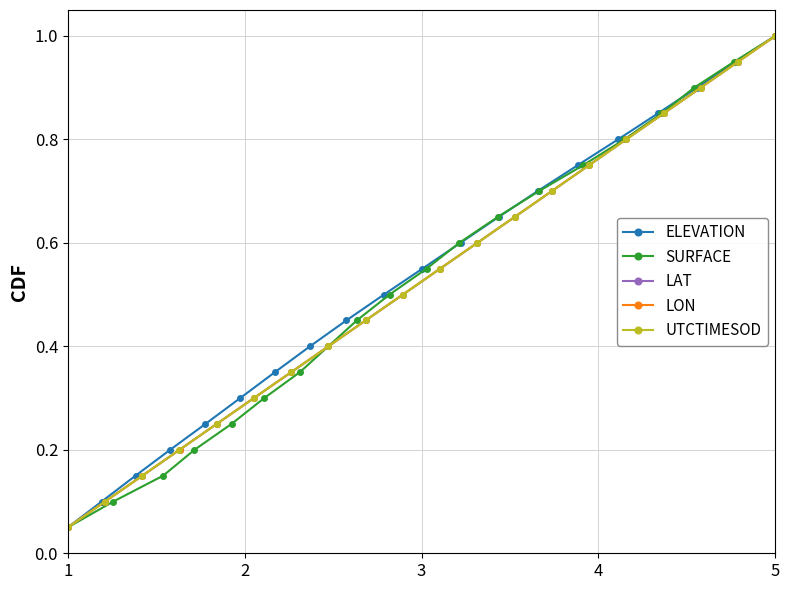

Reading right to left, extract all data points from this chart.

ELEVATION: 1.0	0.9	0.9	0.8	0.8	0.8	0.7	0.7	0.6	0.6	0.5	0.5	0.4	0.3	0.3	0.2	0.2	0.1	0.1	0.1
SURFACE: 1.0	0.9	0.9	0.8	0.8	0.8	0.7	0.7	0.6	0.6	0.5	0.5	0.4	0.3	0.3	0.2	0.2	0.1	0.1	0.1
LAT: 1.0	0.9	0.9	0.8	0.8	0.8	0.7	0.7	0.6	0.6	0.5	0.5	0.4	0.3	0.3	0.2	0.2	0.1	0.1	0.1
LON: 1.0	0.9	0.9	0.8	0.8	0.8	0.7	0.7	0.6	0.6	0.5	0.5	0.4	0.3	0.3	0.2	0.2	0.1	0.1	0.1
UTCTIMESOD: 1.0	0.9	0.9	0.8	0.8	0.8	0.7	0.7	0.6	0.6	0.5	0.5	0.4	0.3	0.3	0.2	0.2	0.1	0.1	0.1